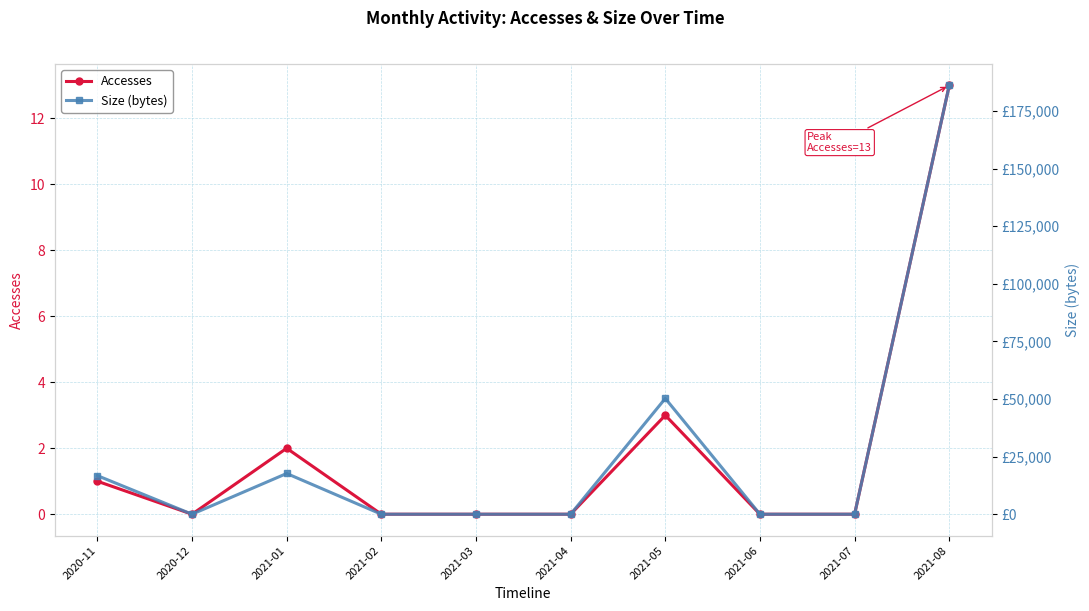

At 2021-07, list the series in order from smallest to largest.

Accesses, Size (bytes)